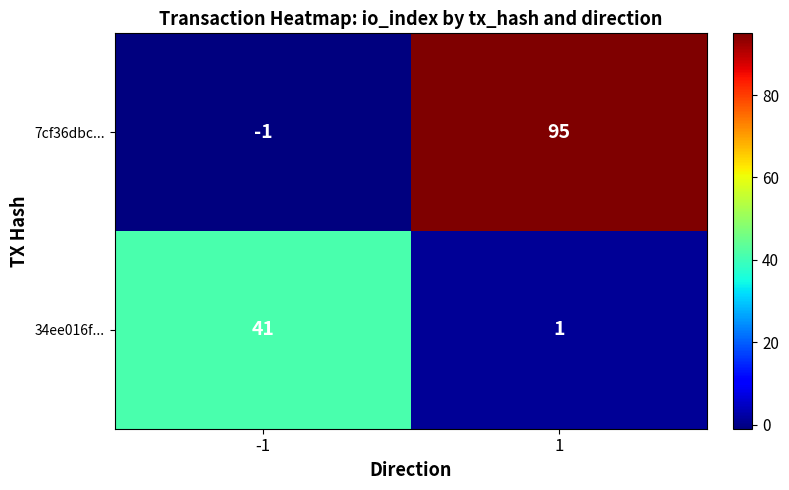

Is it true that 7cf36dbc... equals 129 at 1?

False